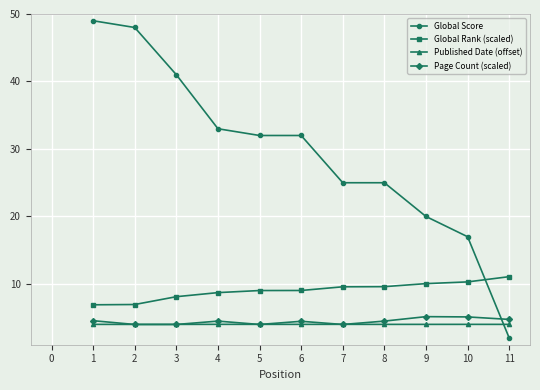

Which series has the largest range (max minus min)?

Global Score